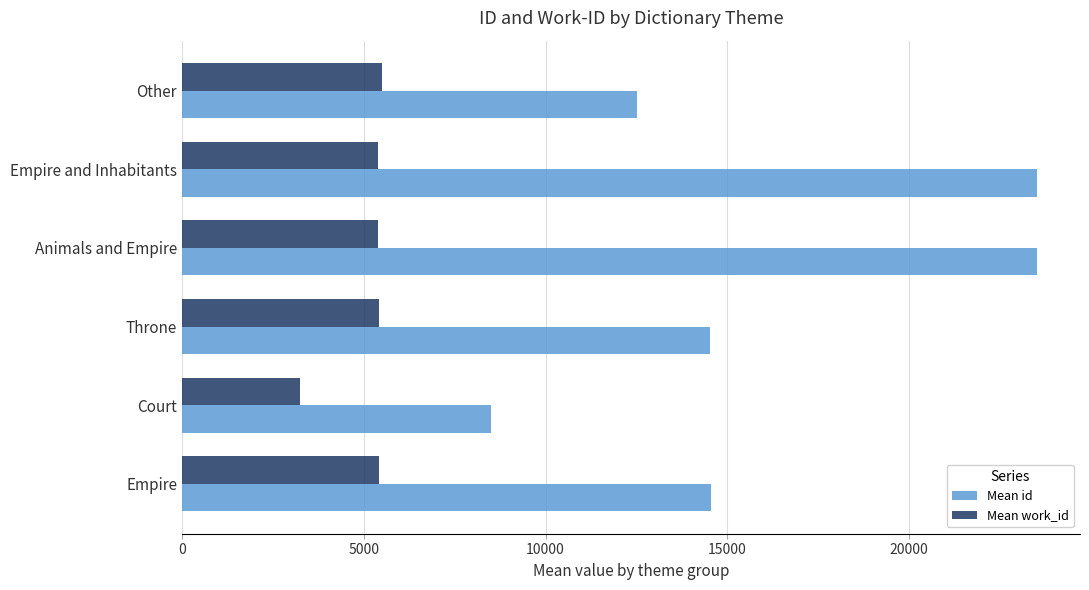

Is it true that Mean id equals 8507 at Court?

True